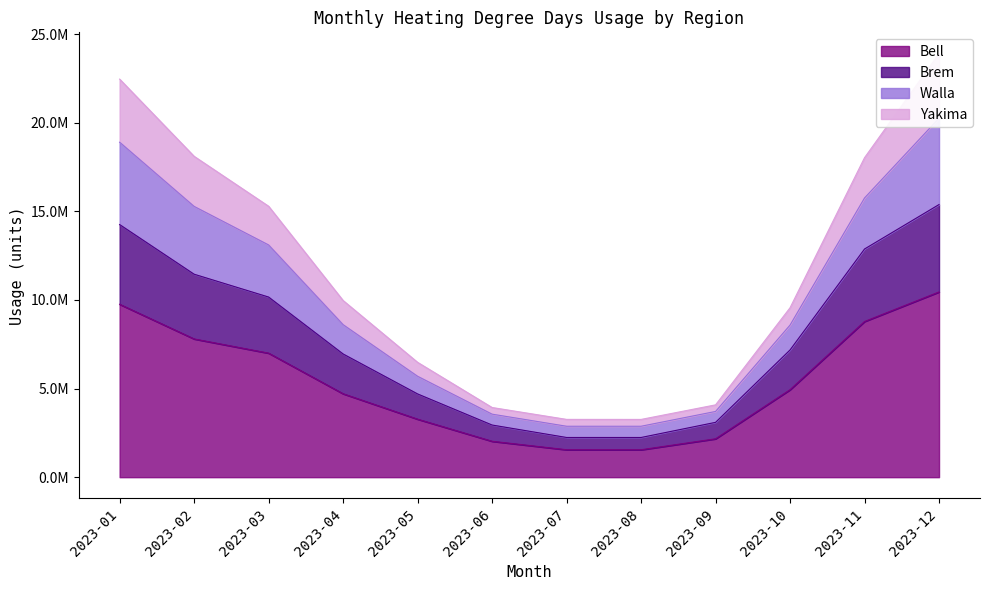

Which category has the highest value in the Yakima series?

2023-12